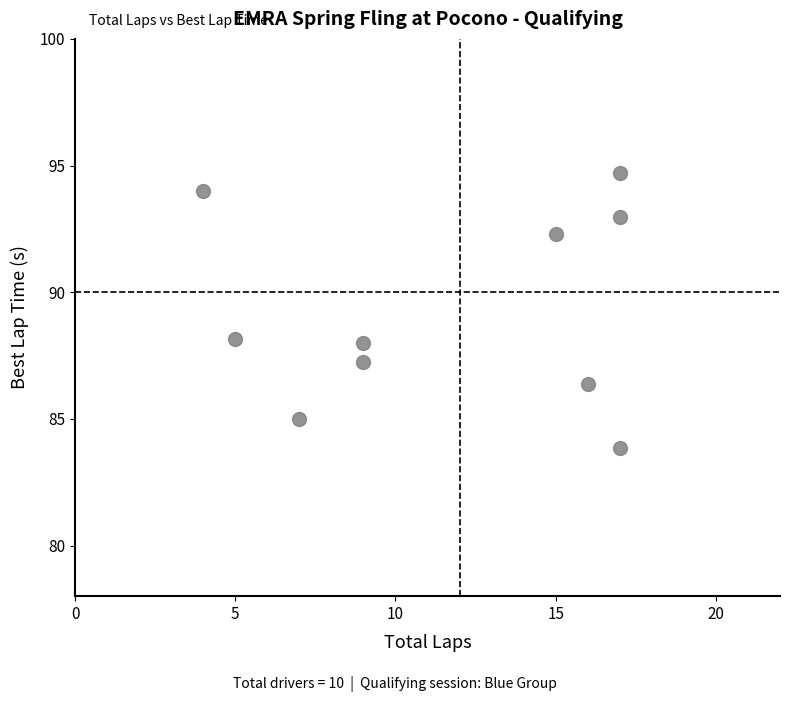

What is the range of X values (max minus min)?

13.0